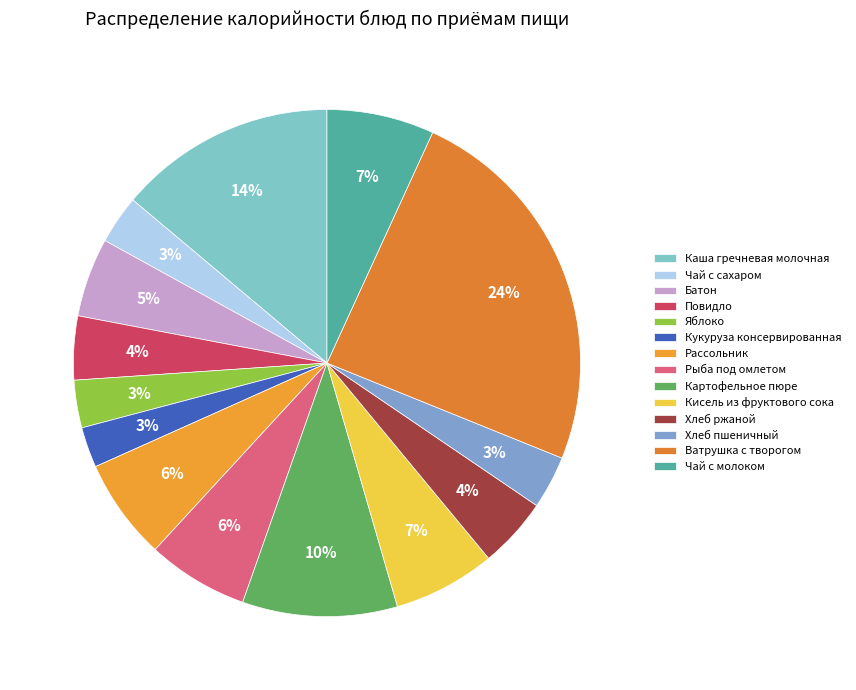

The Чай с сахаром slice represents 3% of the pie. True or false?

True